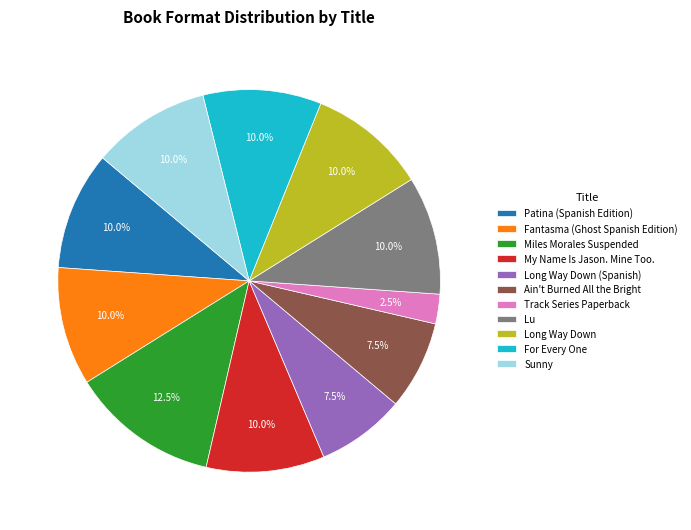

Is the sum of Fantasma (Ghost Spanish Edition) and Long Way Down (Spanish) greater than half?

No